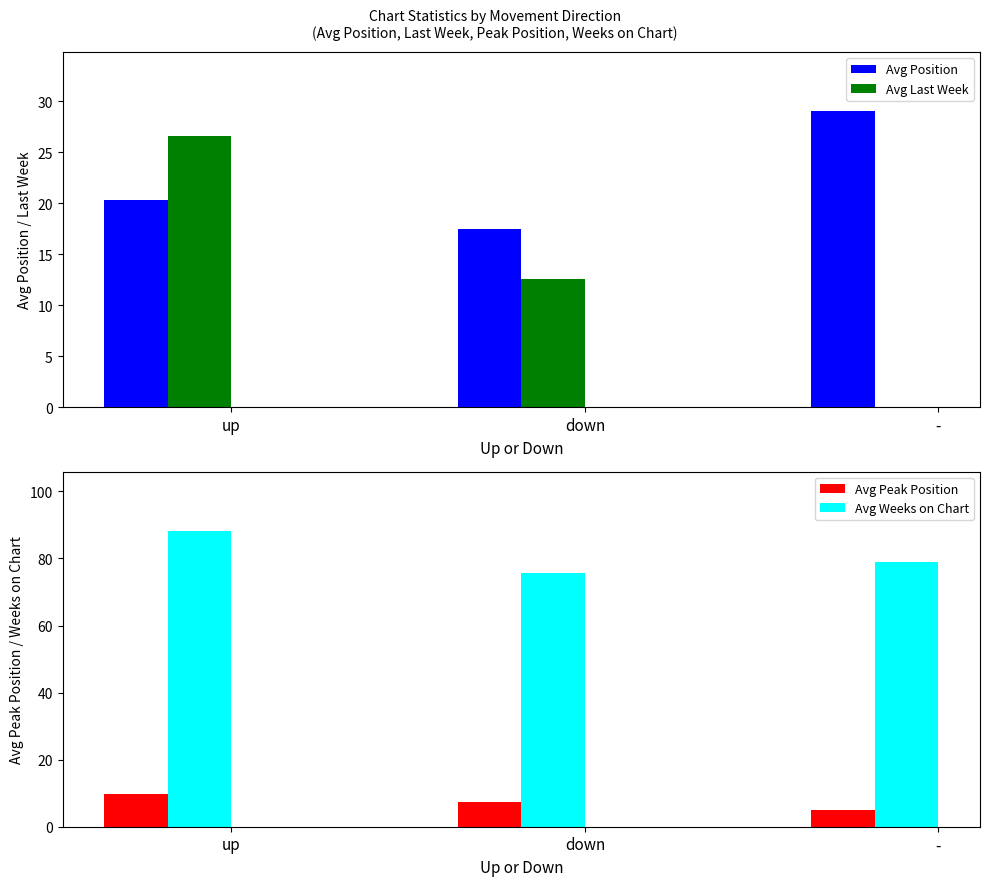

Read the Avg Peak Position value at down.

7.3